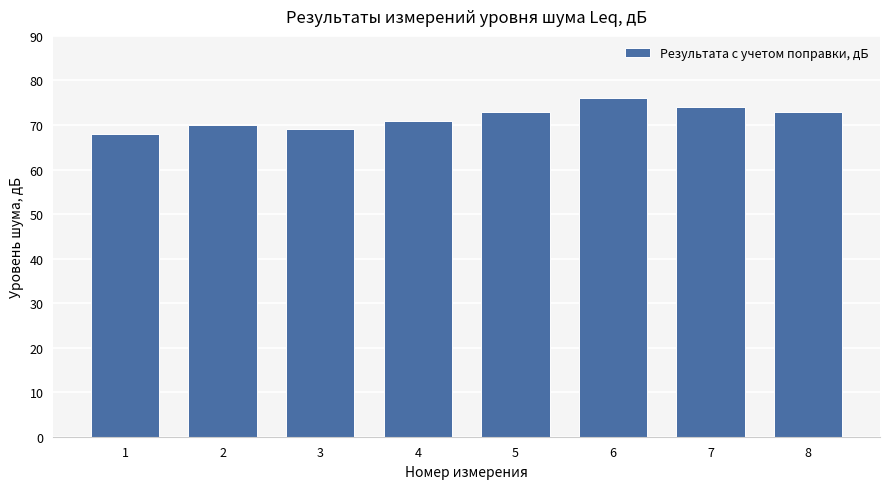

What is the value of the 3rd bar from the left?

69